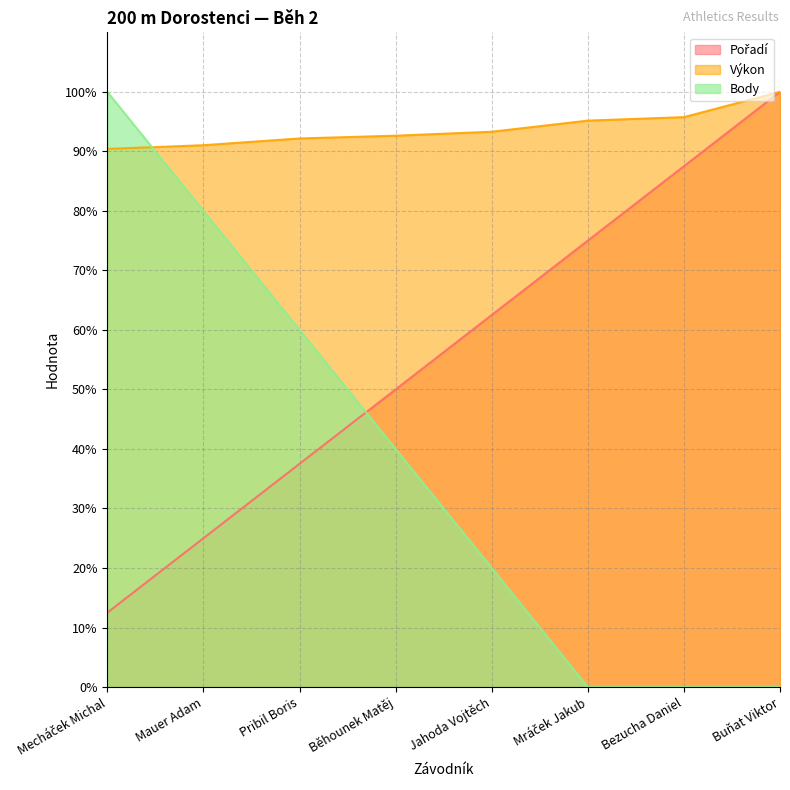

Between which two adjacent categories do Výkon and Body first intersect?

Mecháček Michal and Mauer Adam